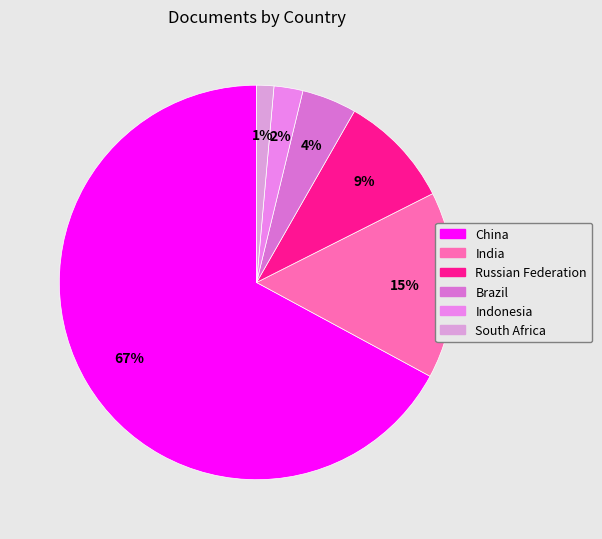

To the nearest percent, what percentage of the pie is South Africa?

1%